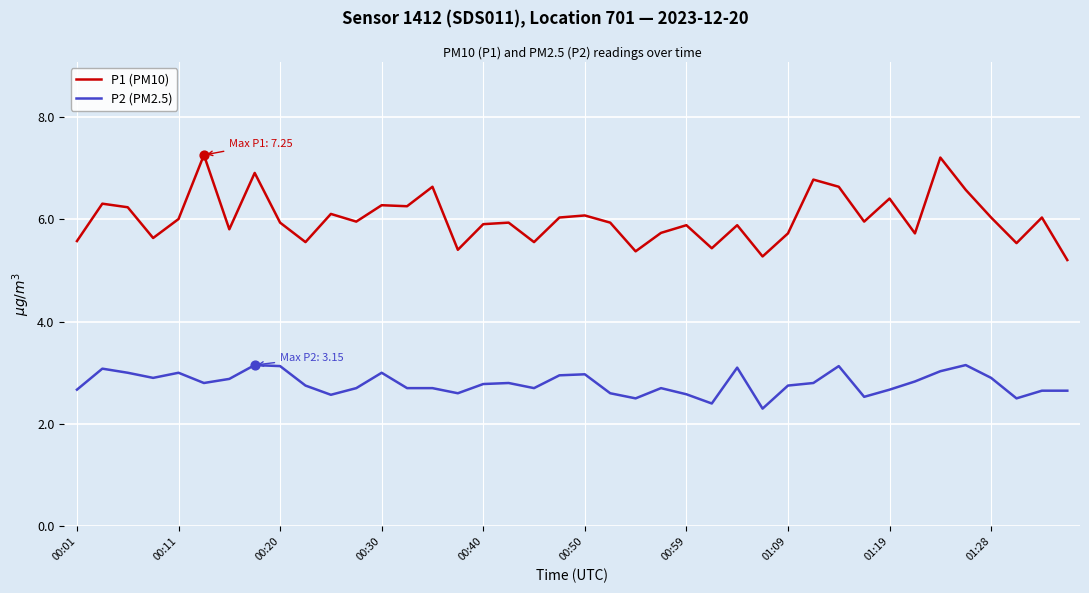

Which series has the largest total across all categories?

P1 (PM10)